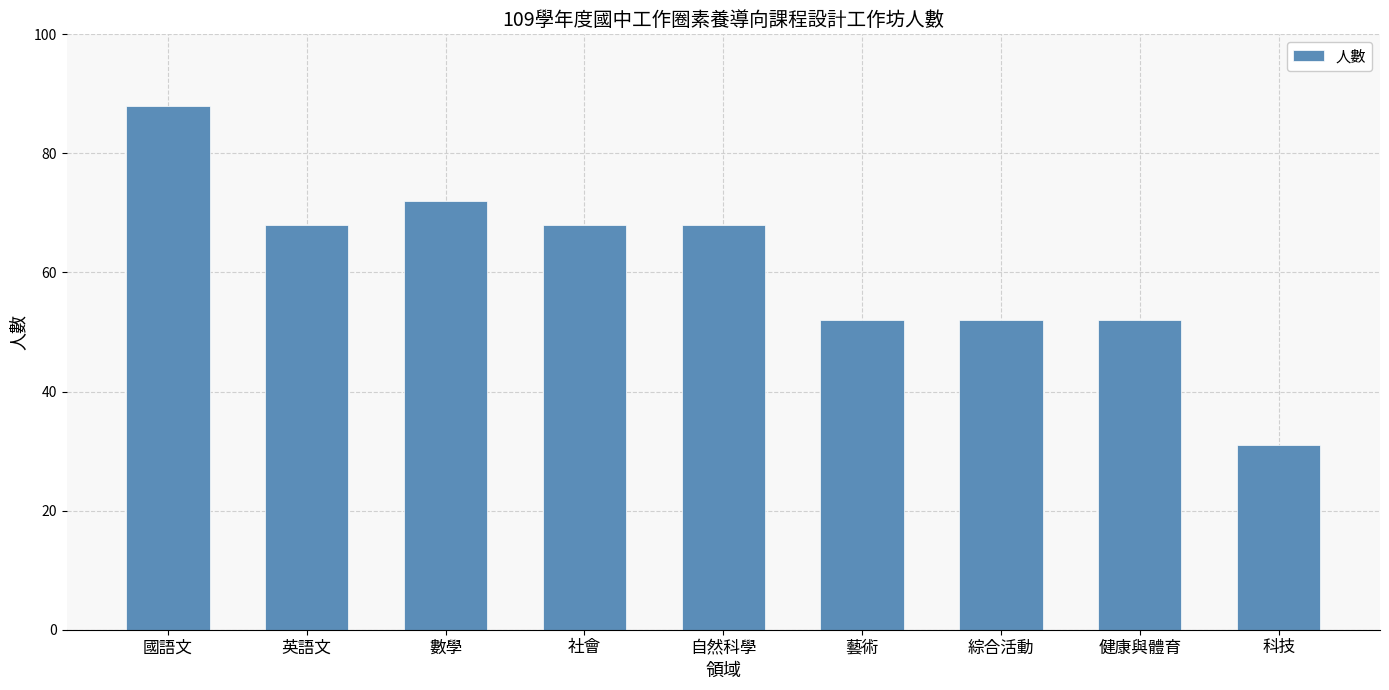

What is the change in value from 英語文 to 科技?

-37